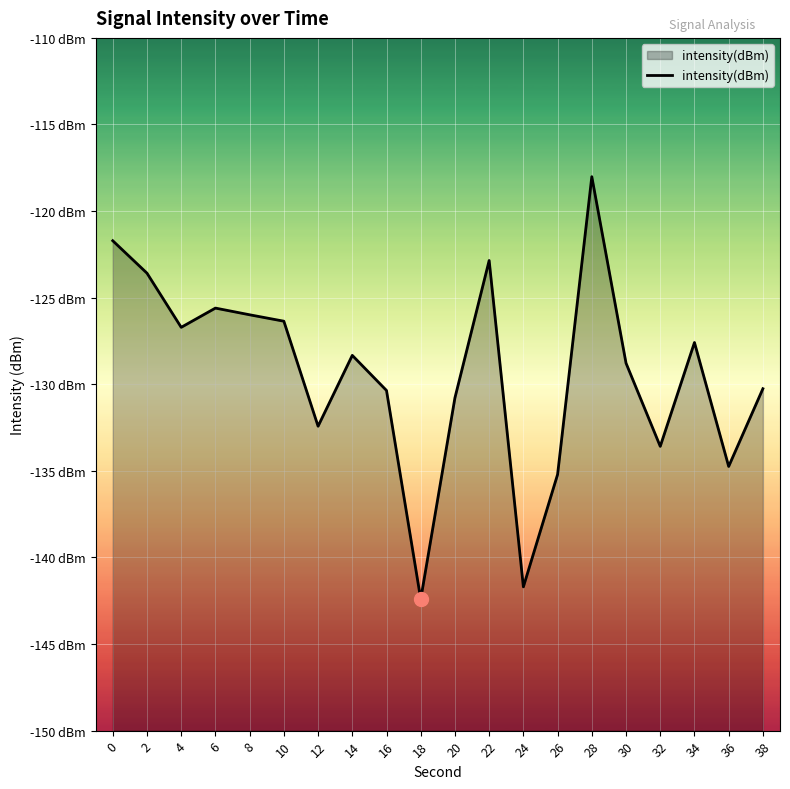

What is the value of the 6th point from the left?

-126.4